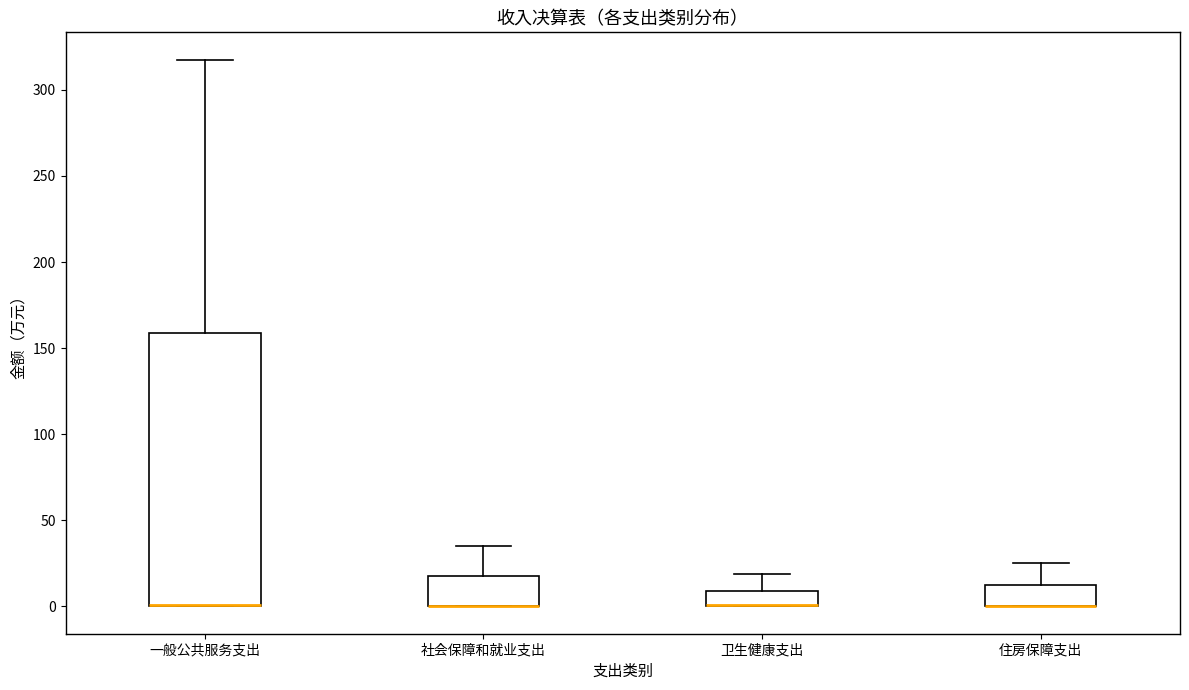

Where is the lower edge of the box for 卫生健康支出 on the y-axis? The values are not printed on the chart, so give them approximately, as read against the axis.

0